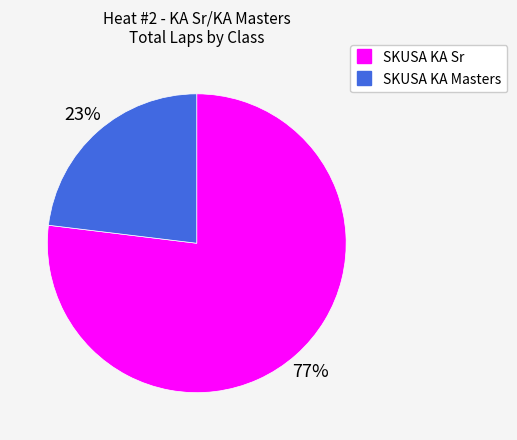

What is the largest slice in the pie chart?

SKUSA KA Sr